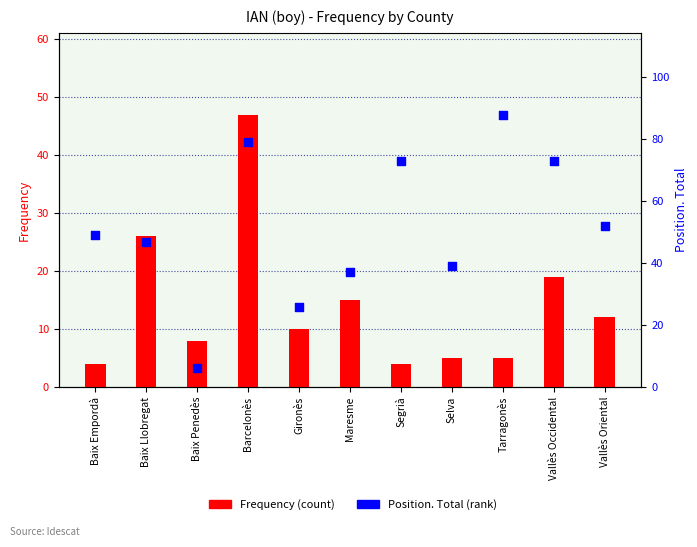

Is the value of Frequency (count) at Gironès greater than the value of Position. Total at Barcelonès?

No